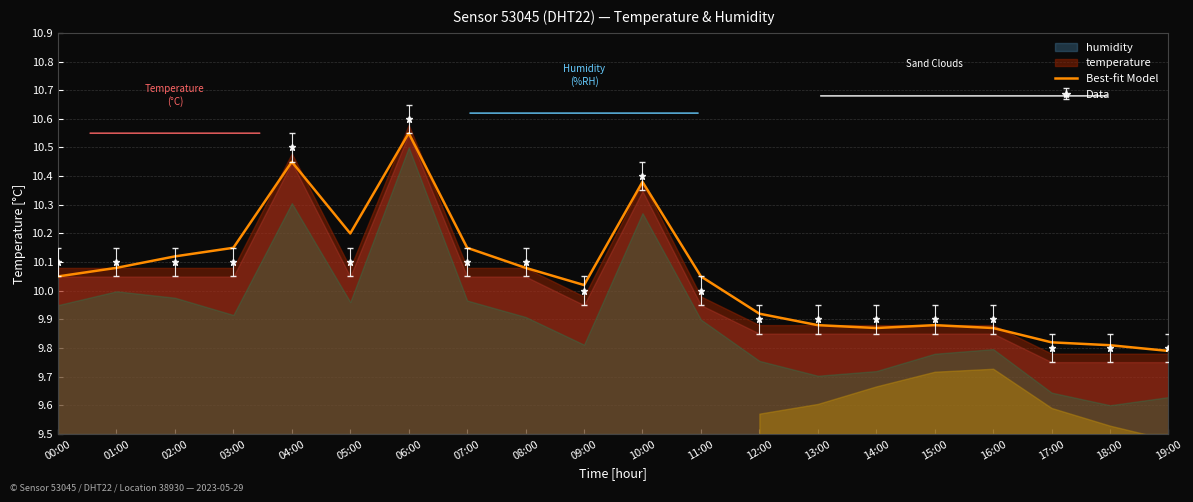

Between 06:00 and 05:00, which is larger?

06:00